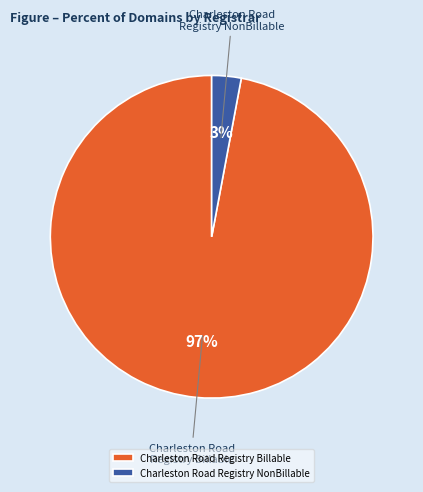

To the nearest percent, what is the difference between the largest and smallest slice percentages?

94%